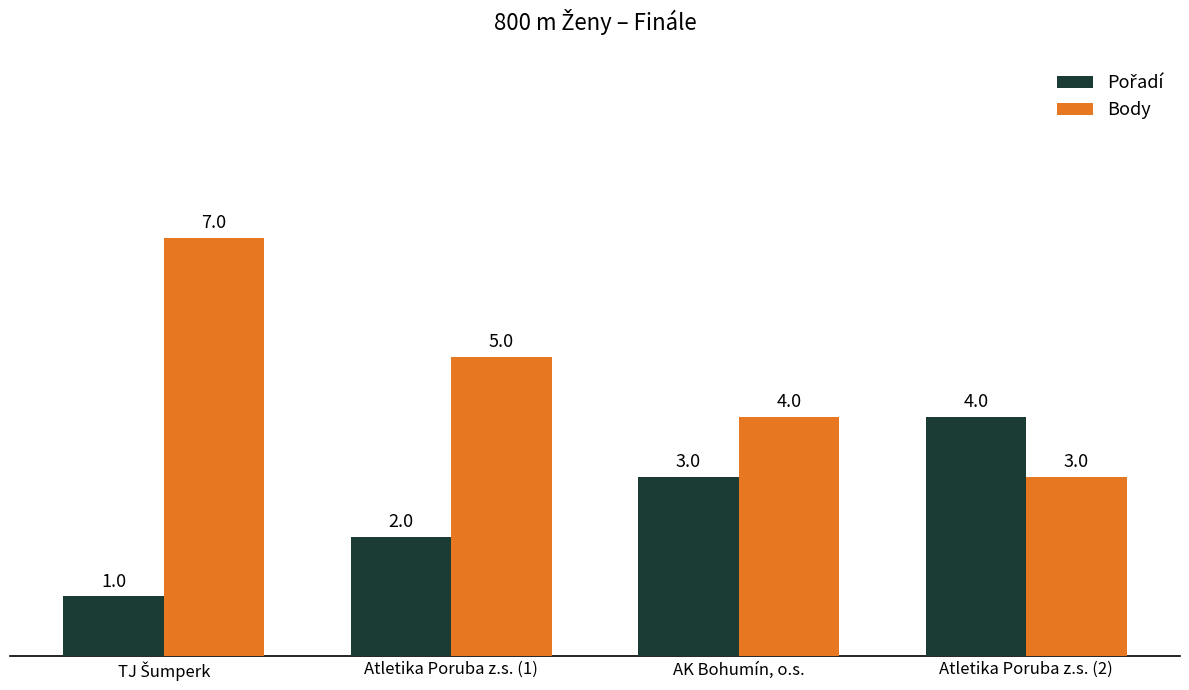

What is the sum of all Body values?

19